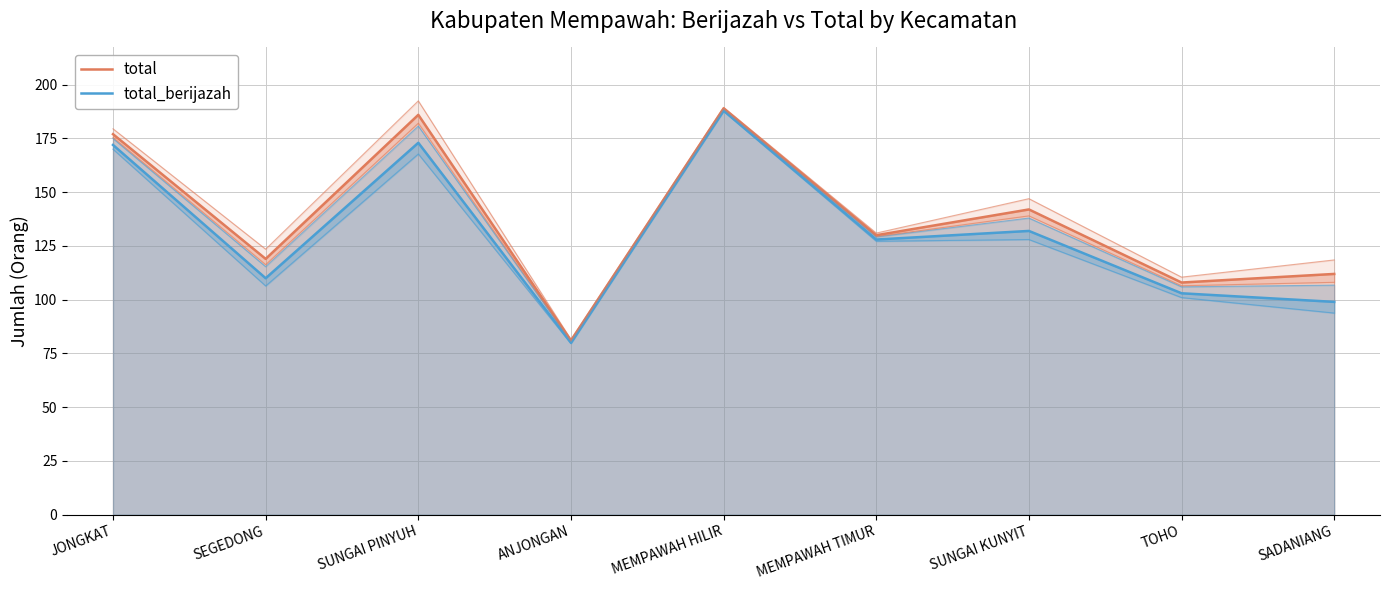

What is the difference between the maximum and minimum values in the total_berijazah series?

108